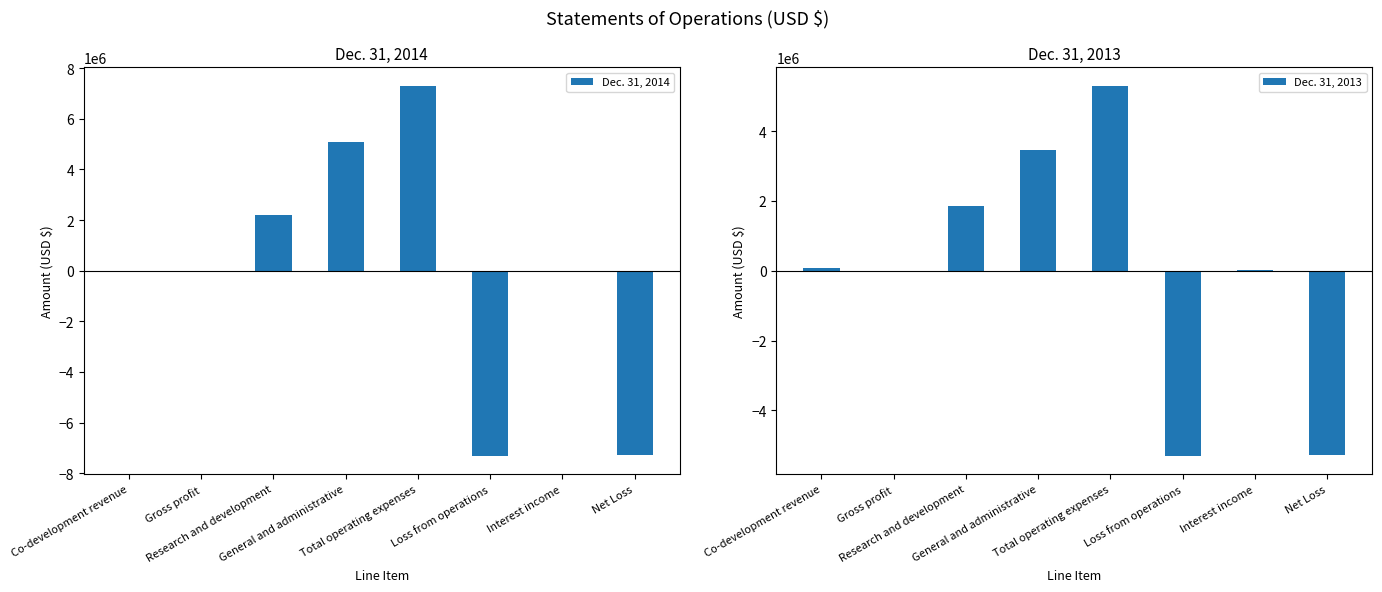

The value of Dec. 31, 2013 at Research and development is 1851000. True or false?

True